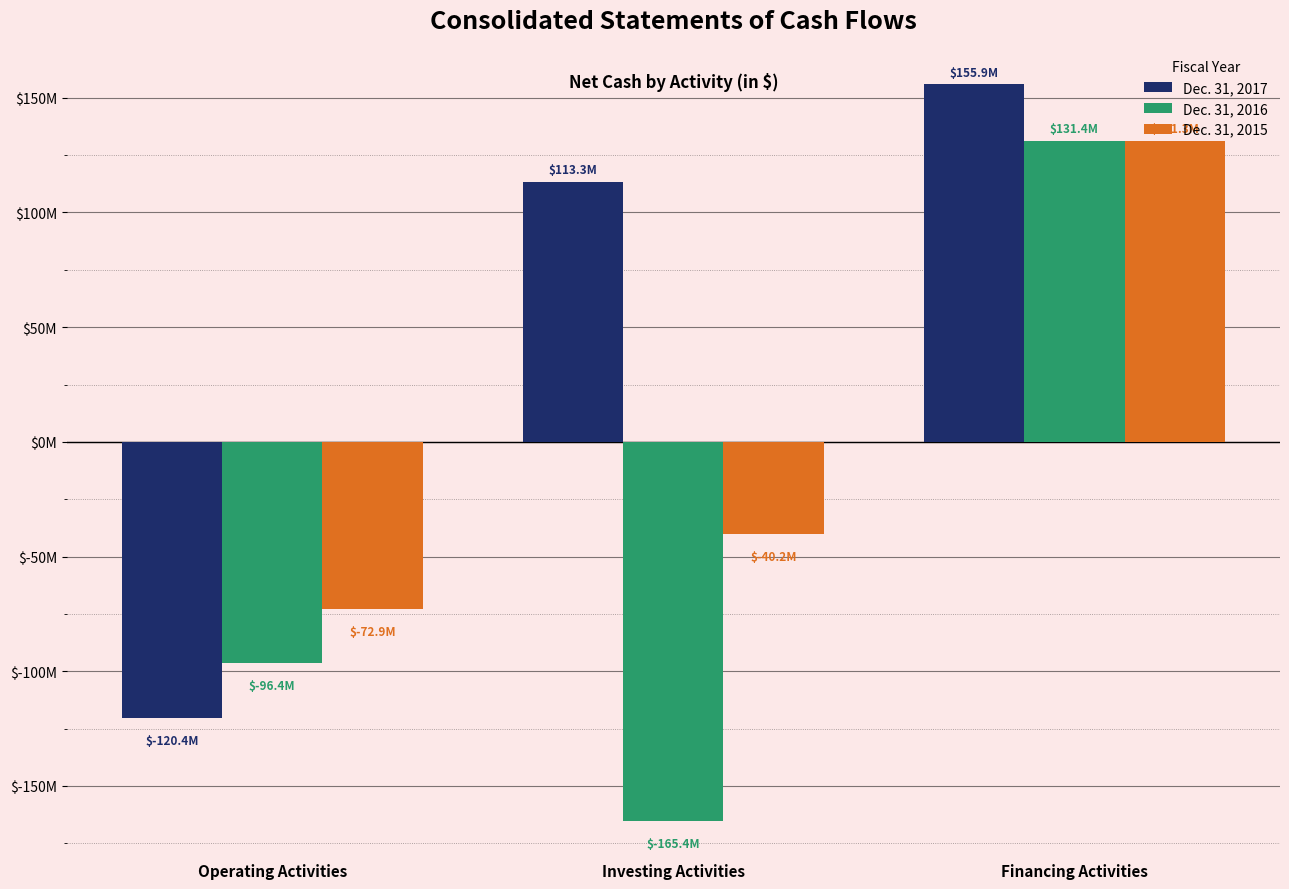

Does the chart contain any negative values?

Yes